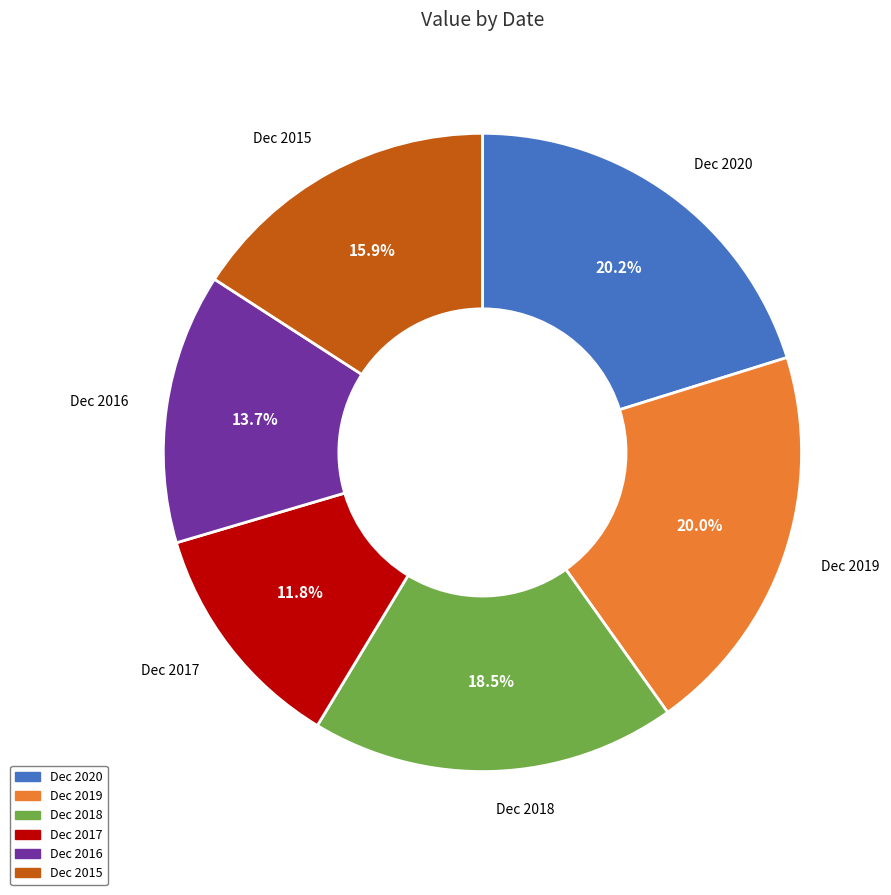

To the nearest percent, what is the combined percentage of Dec 2020 and Dec 2018?

39%